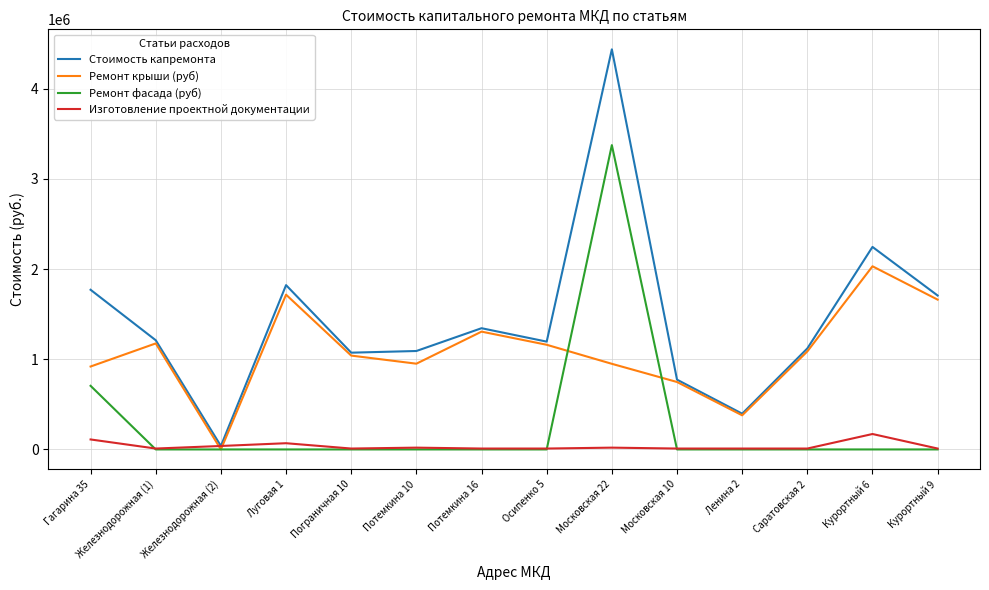

At which label does Изготовление проектной документации reach its peak?

Курортный 6